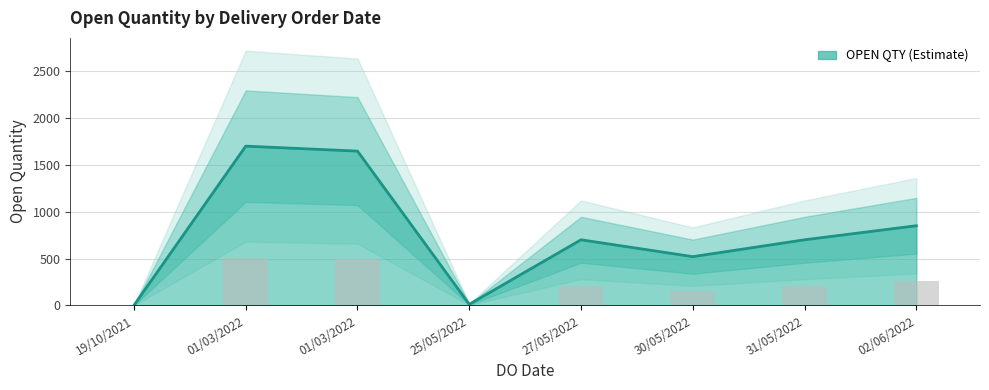

Which label corresponds to the largest value in the chart?

01/03/2022